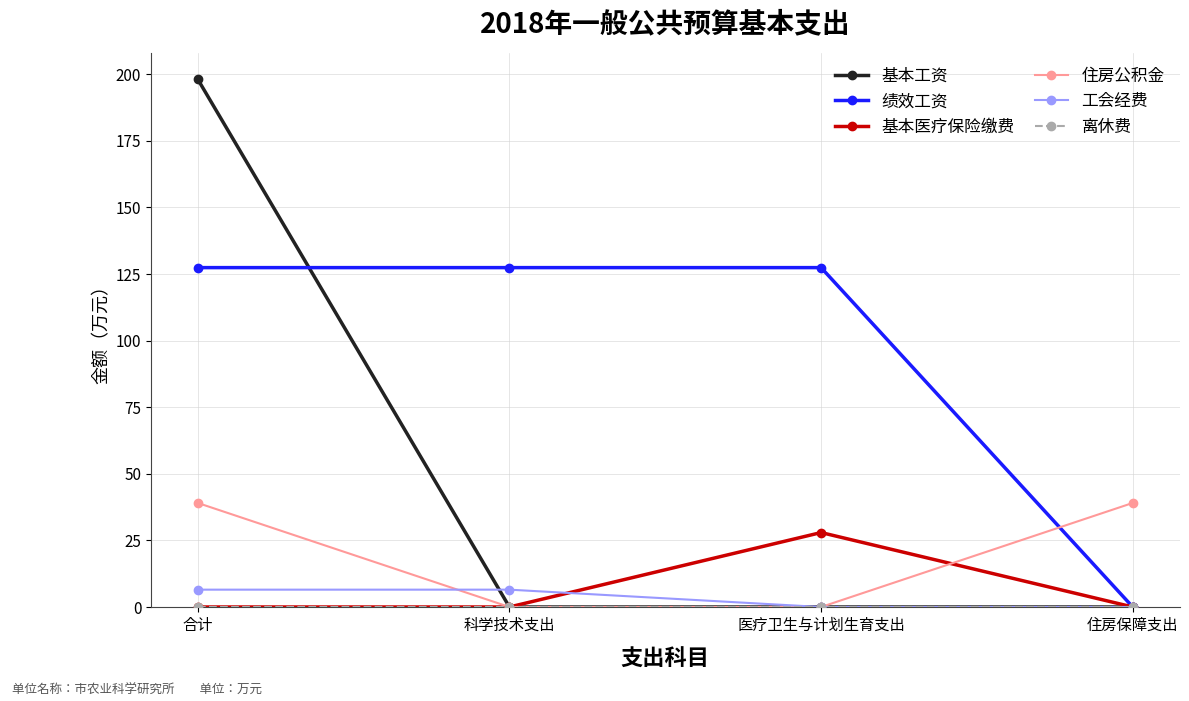

Which series has the widest spread of values?

基本工资